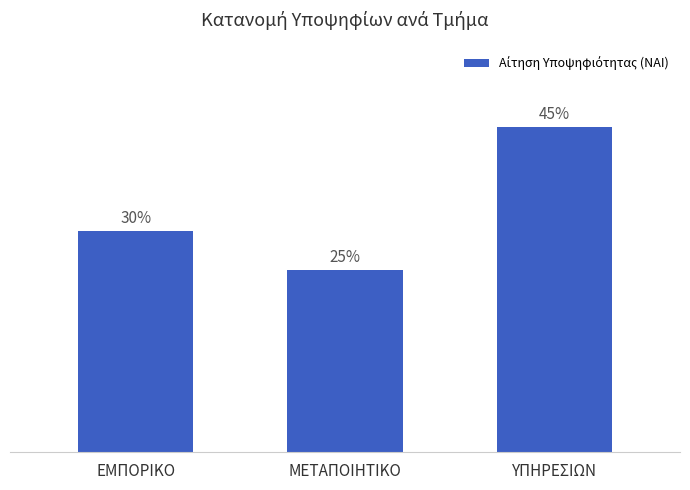

Are the bars horizontal?

No